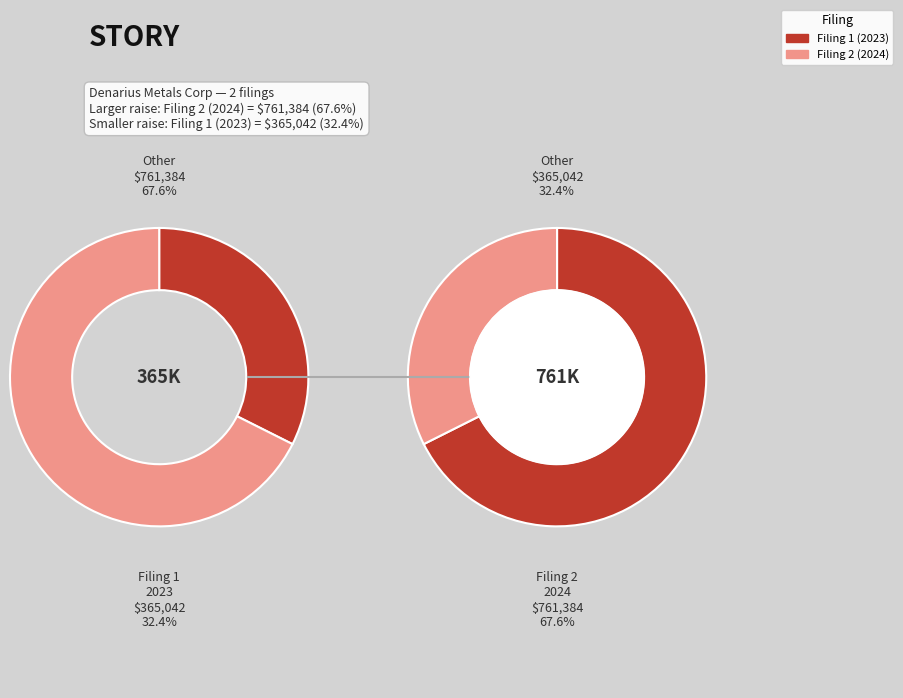

How many segments does this pie chart have?

2